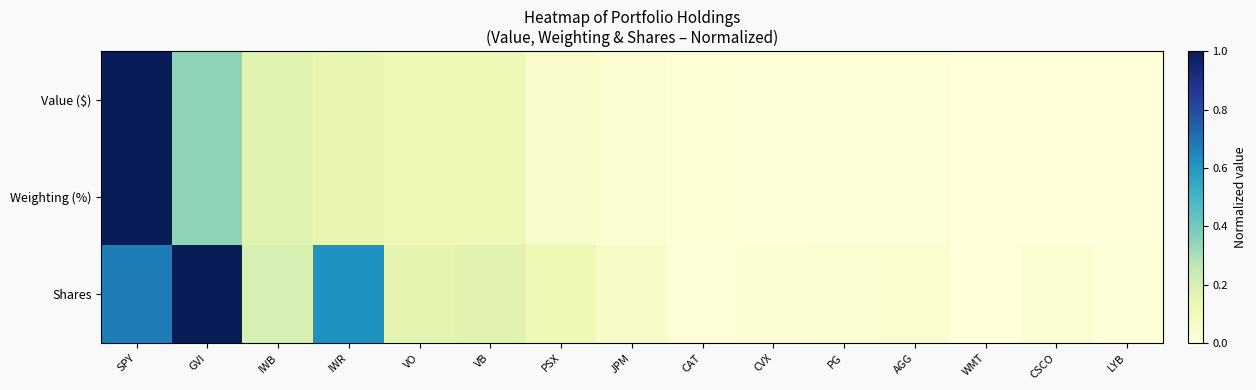

Count the number of categories in the chart.

15